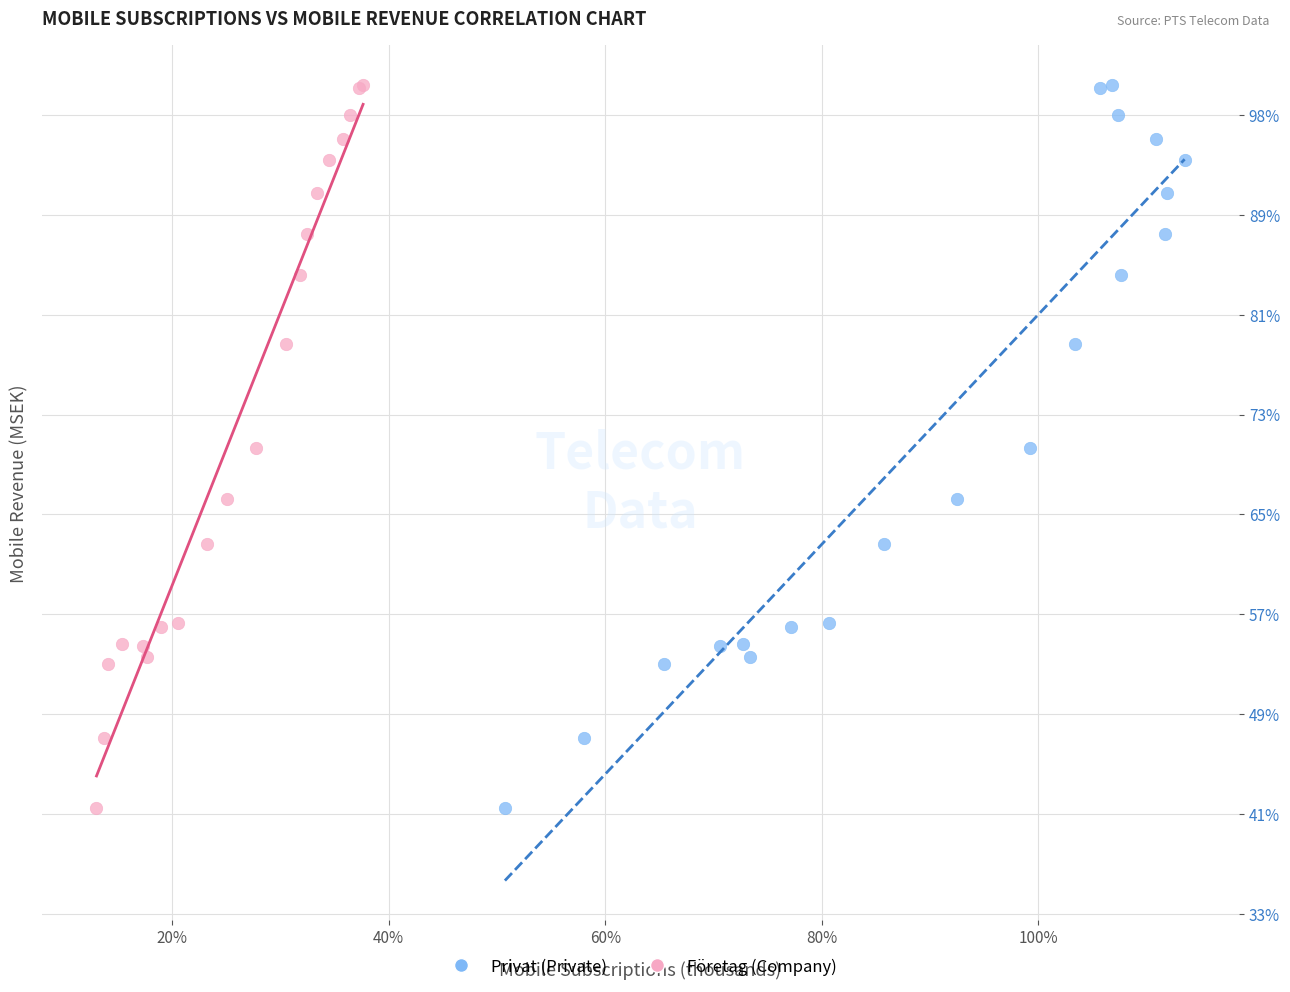

What are all the series names shown in the legend?

Privat (Private), Företag (Company)